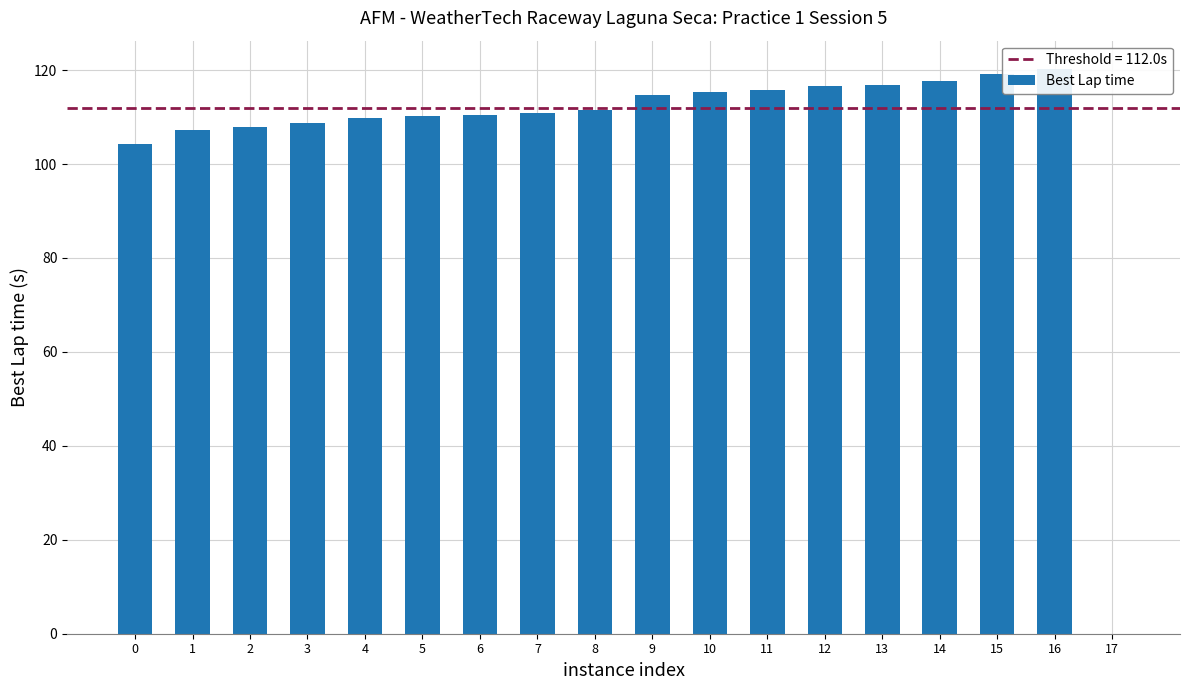

Read the value at 4.

109.9